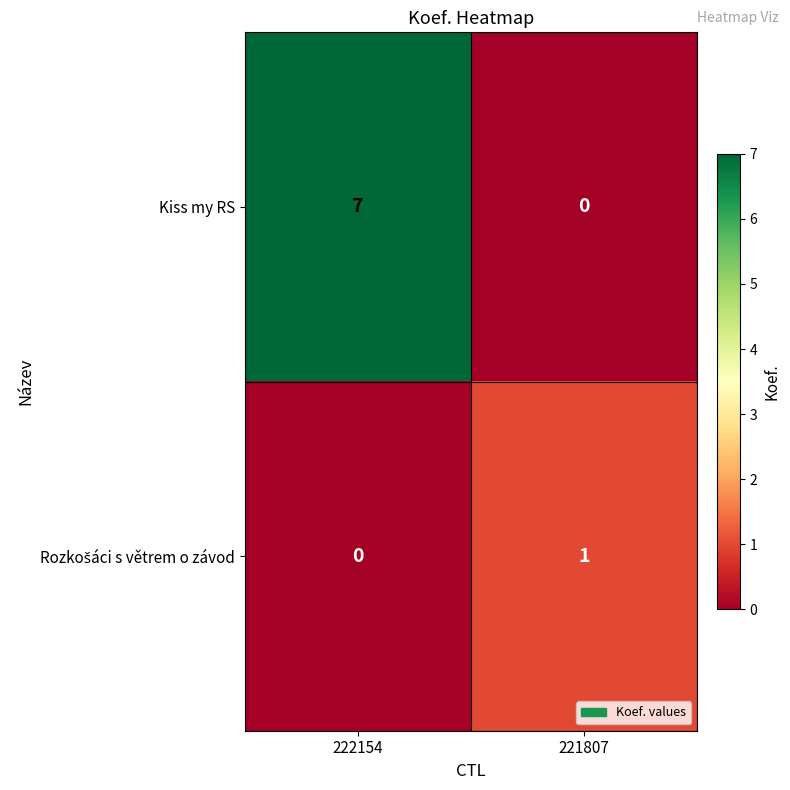

Between 222154 and 221807, which series saw the biggest shift?

Kiss my RS